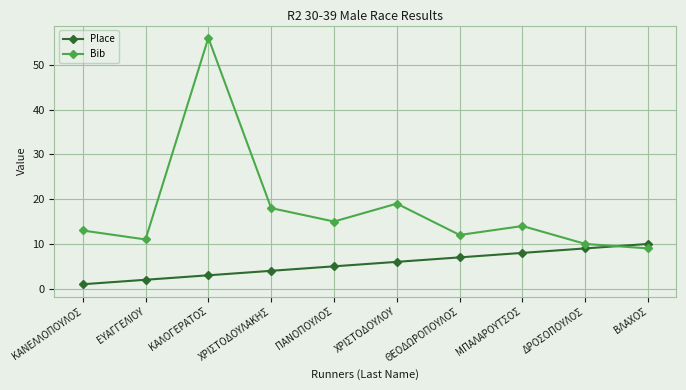

Where is the first local maximum for Bib?

ΚΑΛΟΓΕΡΑΤΟΣ